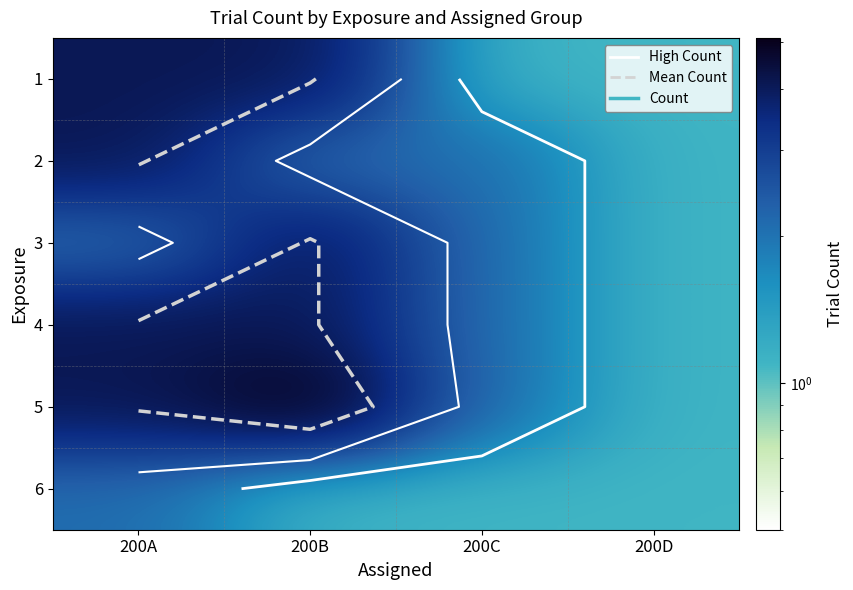

True or false: 5 has a value of 4.1 at 200A.

True